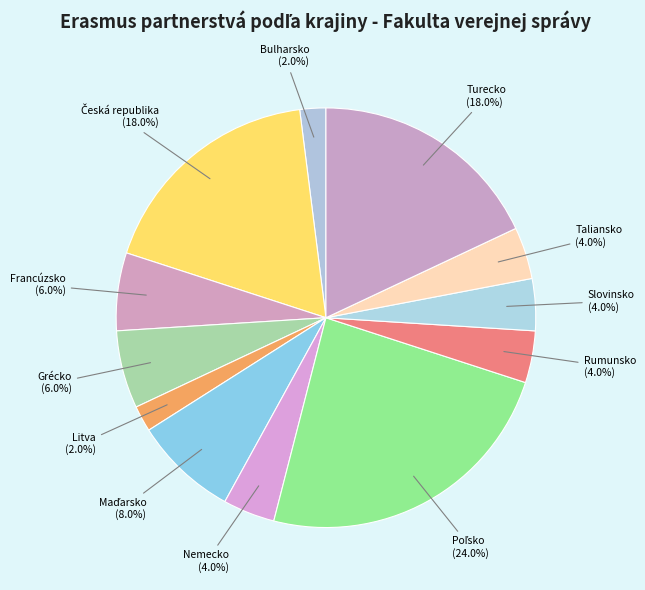

Count the number of slices in the pie.

12